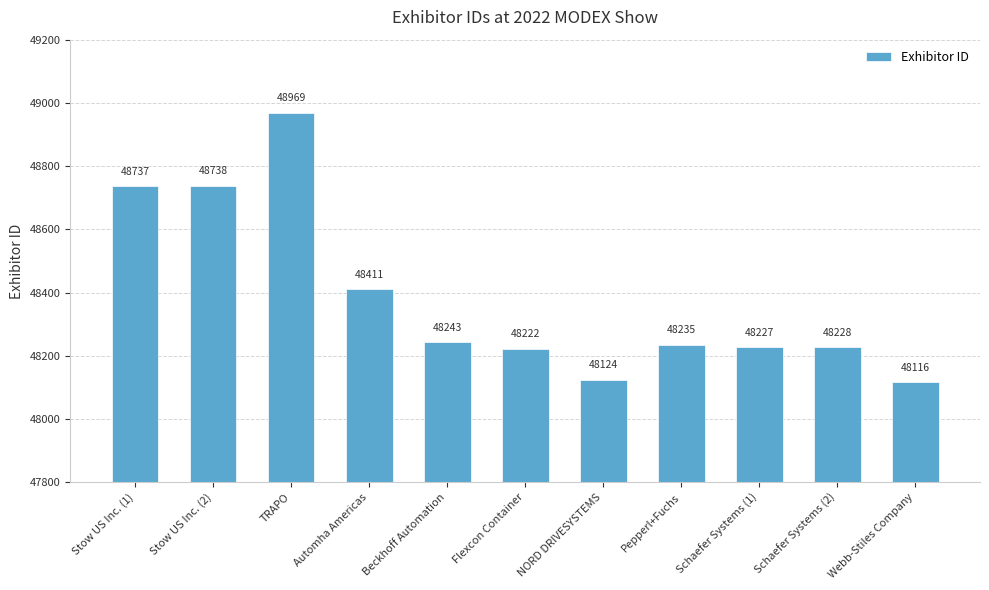

How many categories are shown in the chart?

11